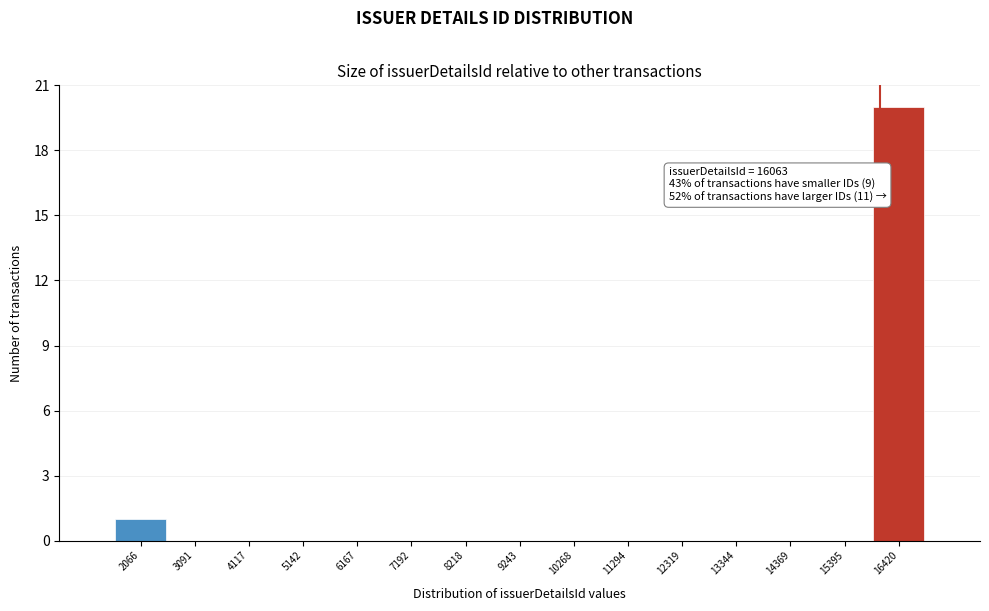

Which range on the x-axis has the tallest bar?

16000 to 17000